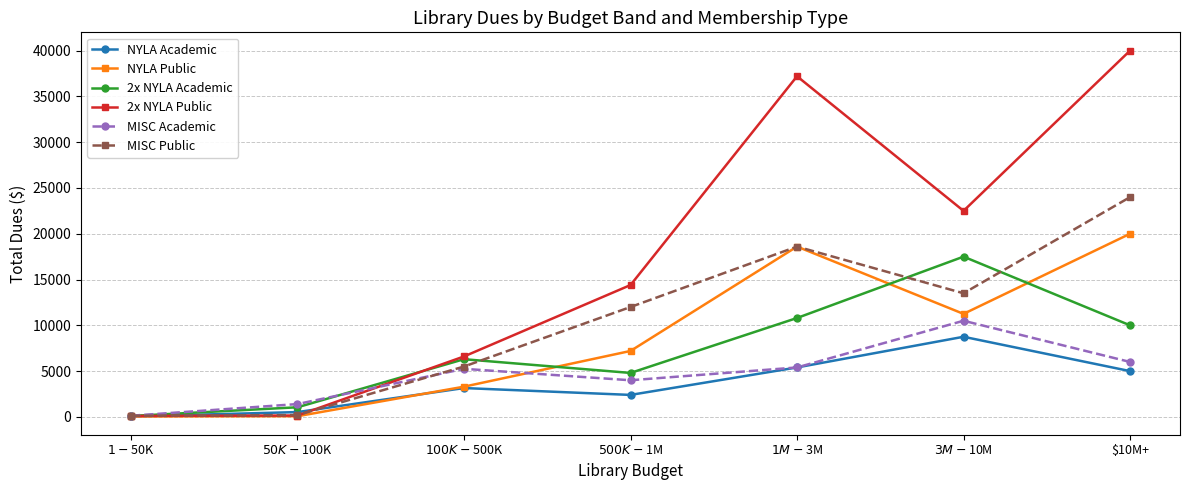

What is the sum of all NYLA Academic values?

25275